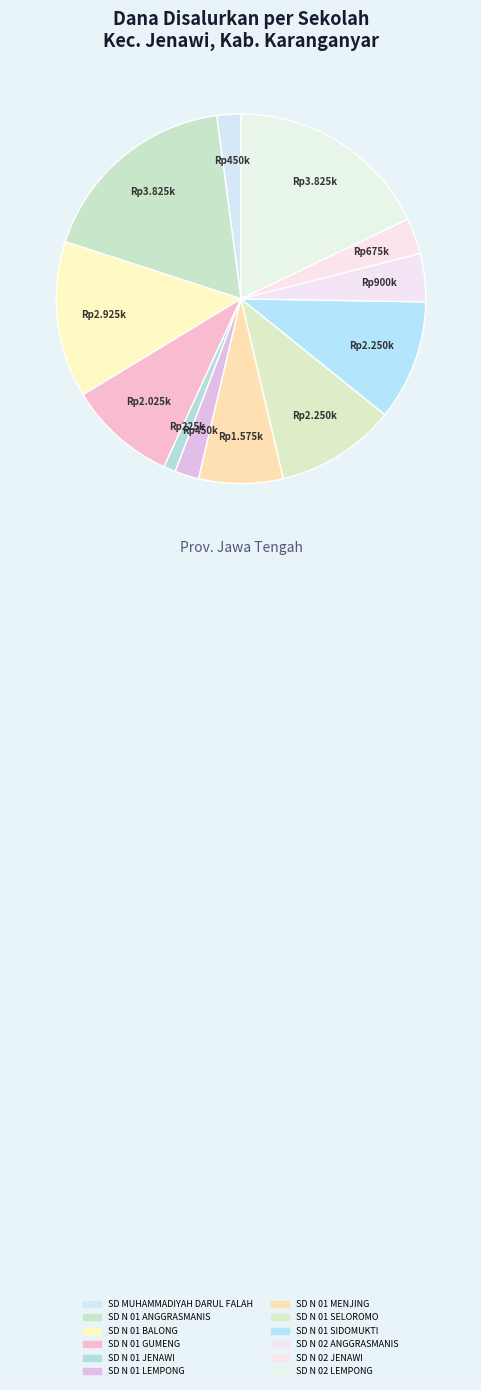

To the nearest percent, what is the difference between the largest and smallest slice percentages?

17%